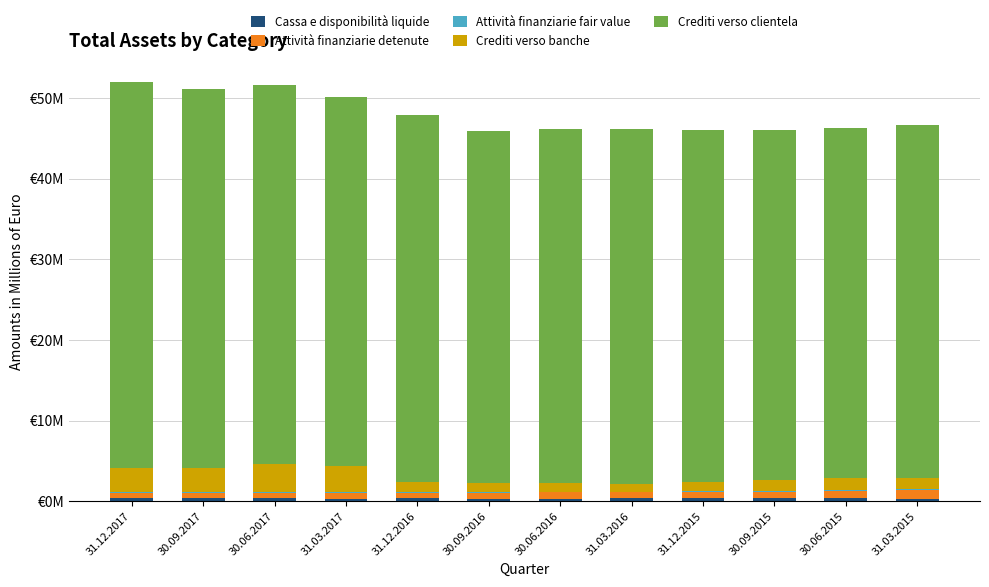

Count the number of data series in this chart.

5